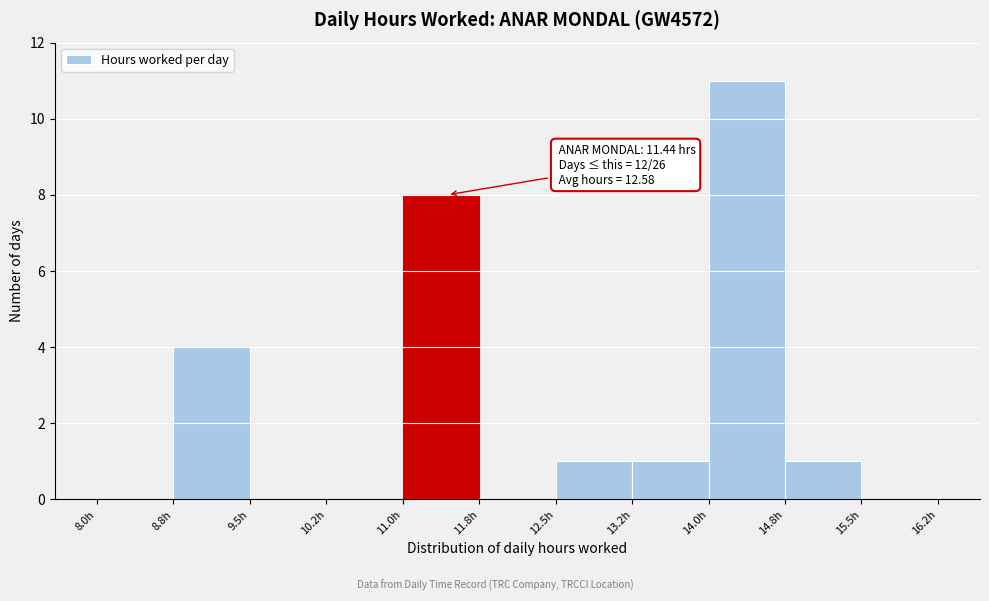

Over which range of the x-axis is the bar tallest?

14.00 to 14.75